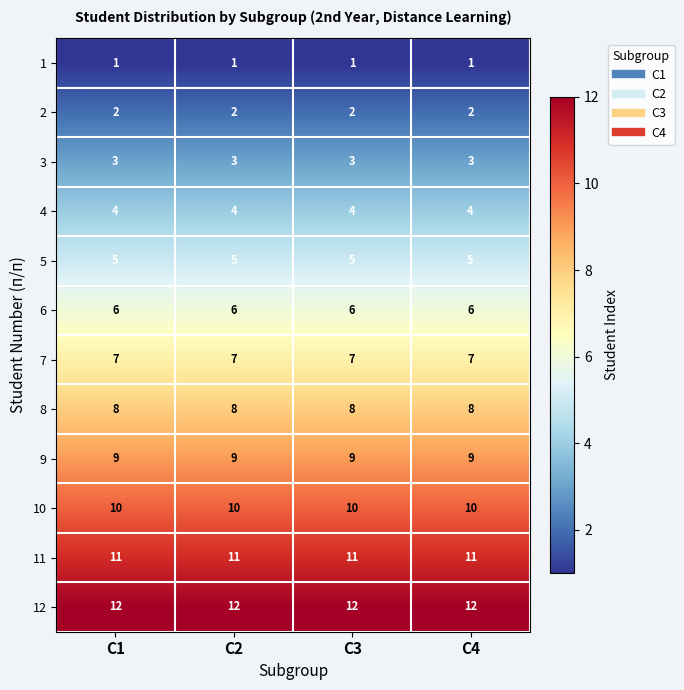

Is it true that 12 equals 4 at С1?

False